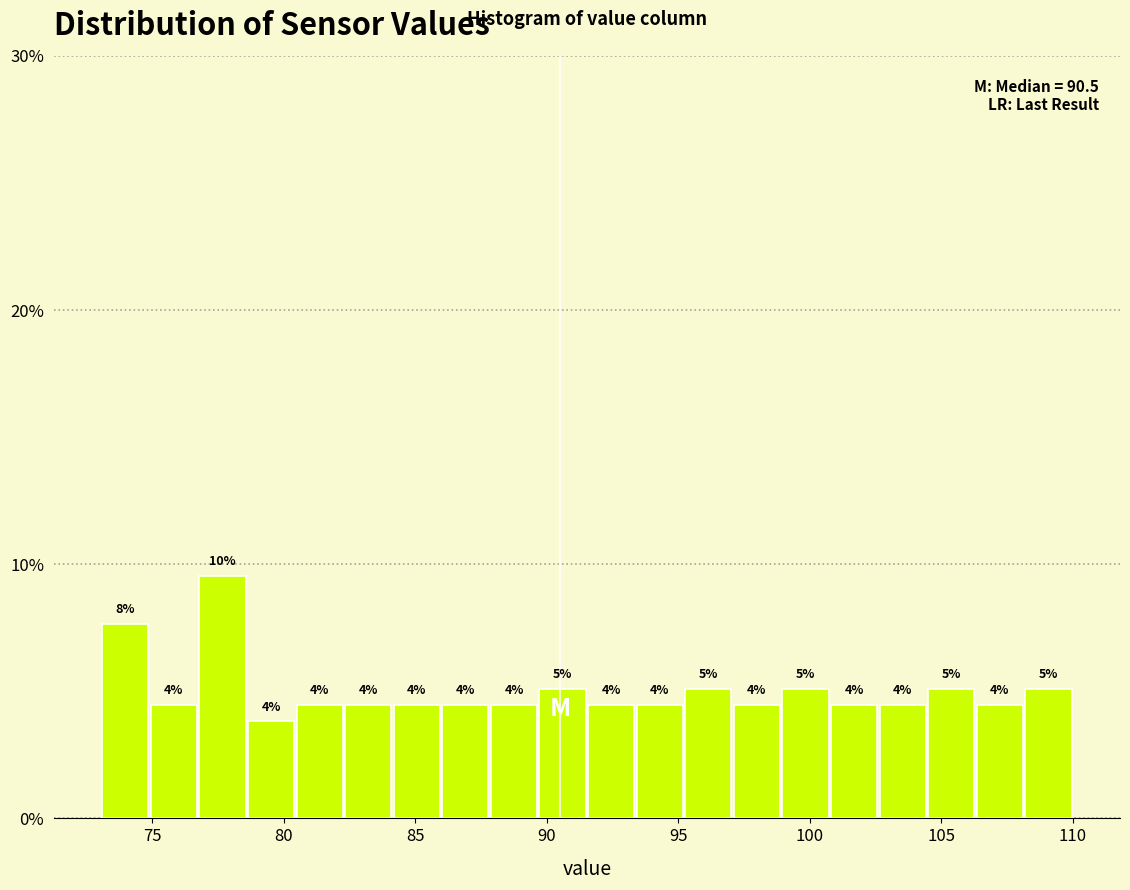

Around what value on the x-axis is the tallest bar? Give the approximate position of its centre, as read against the axis.

77.5